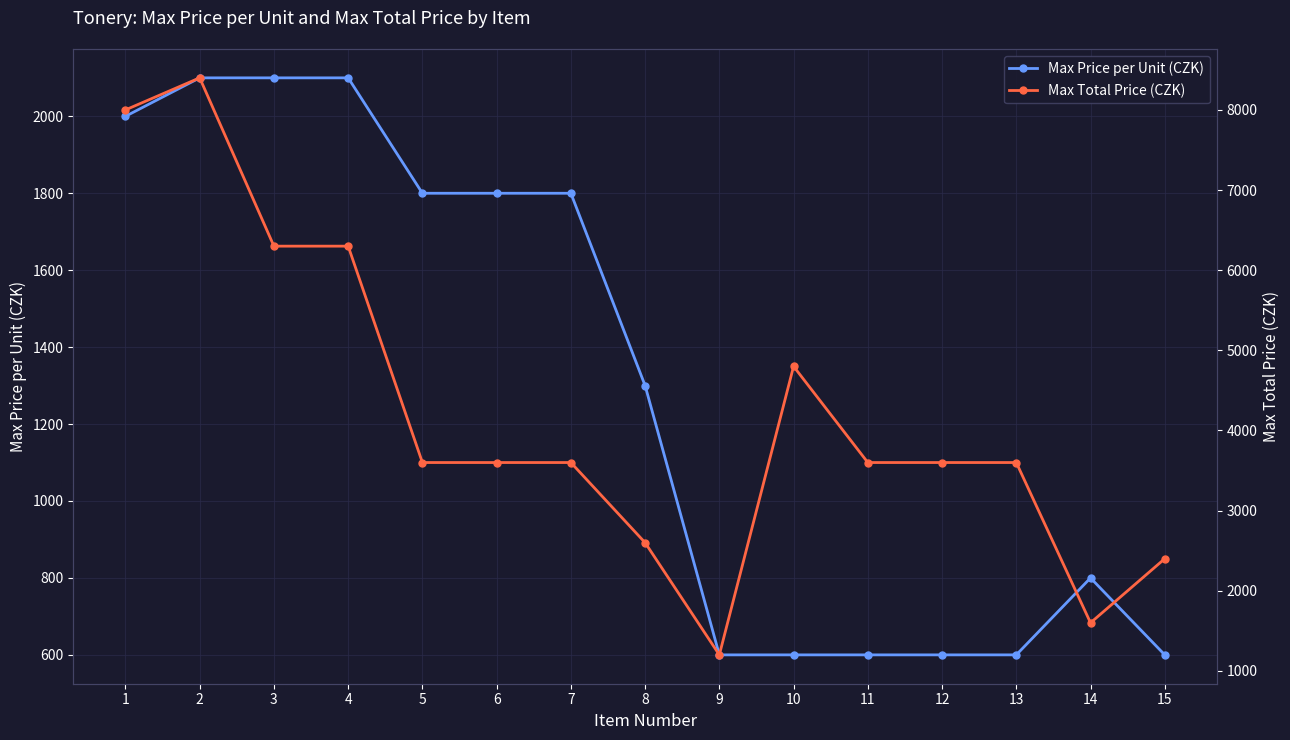

What is the difference between the Max Total Price (CZK) values at 4 and 10?

1500